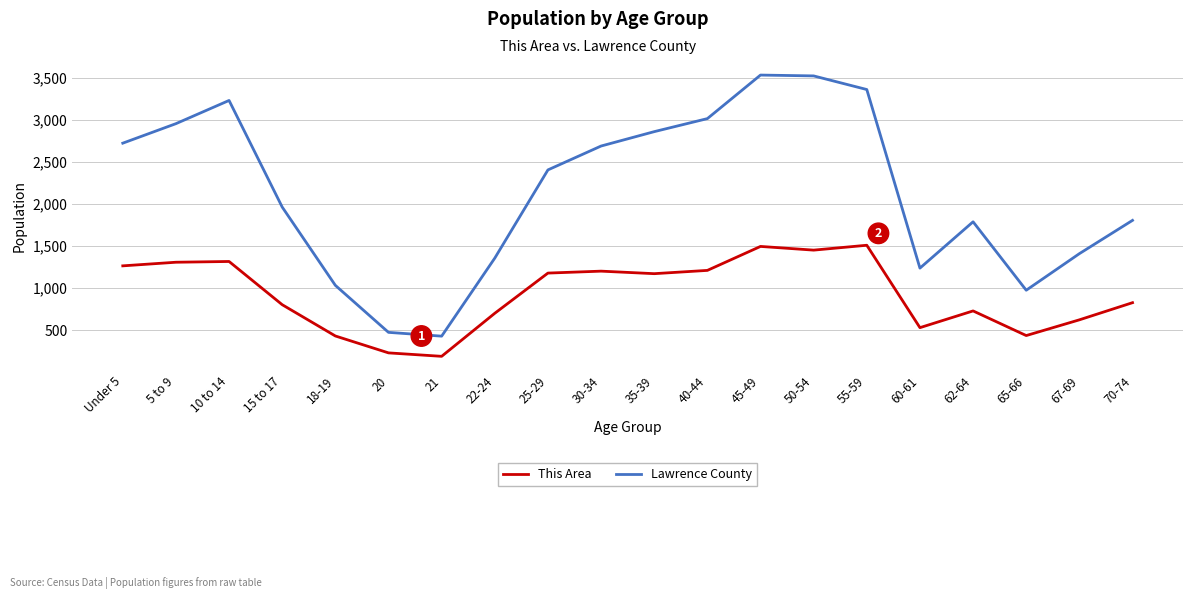

The value of This Area at 45-49 is 863. True or false?

False